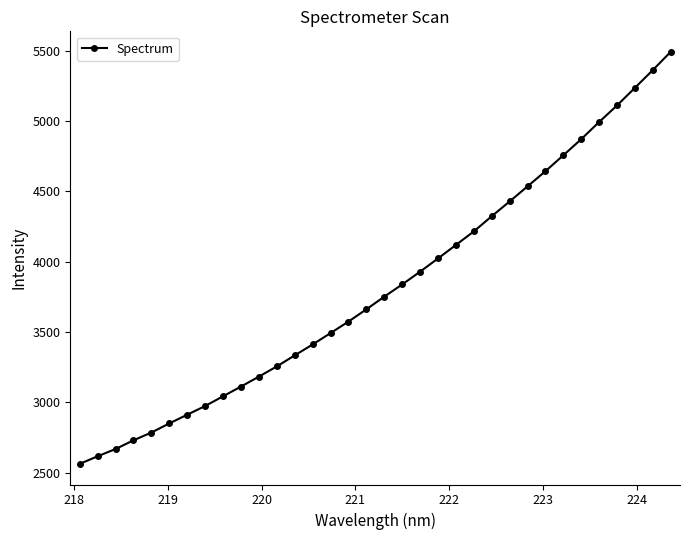

What is the maximum value shown in the chart?

5491.4